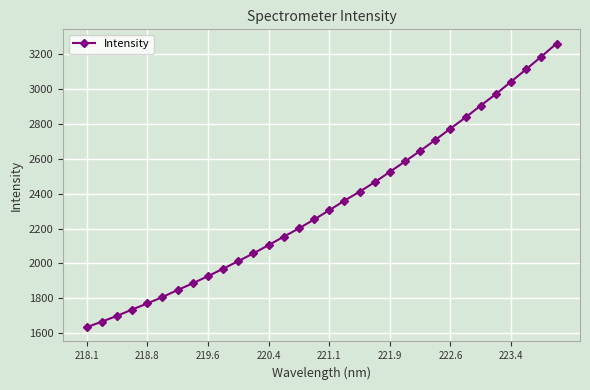

Count the number of values greater than 2304.

16